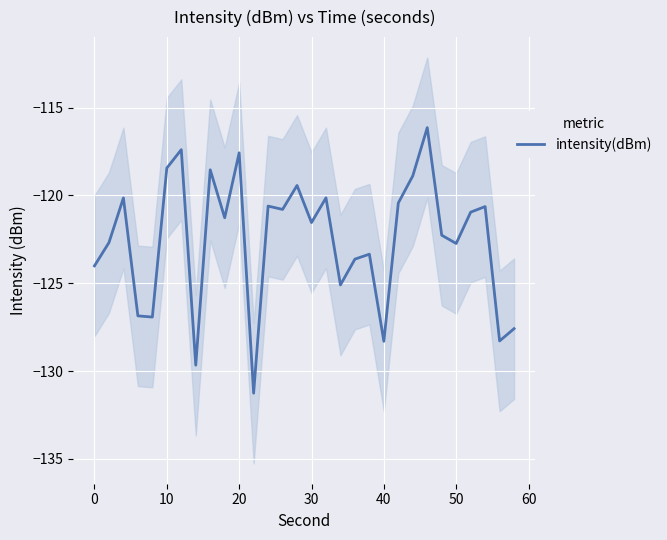

The chart shows a value of -76.2 at 16. True or false?

False